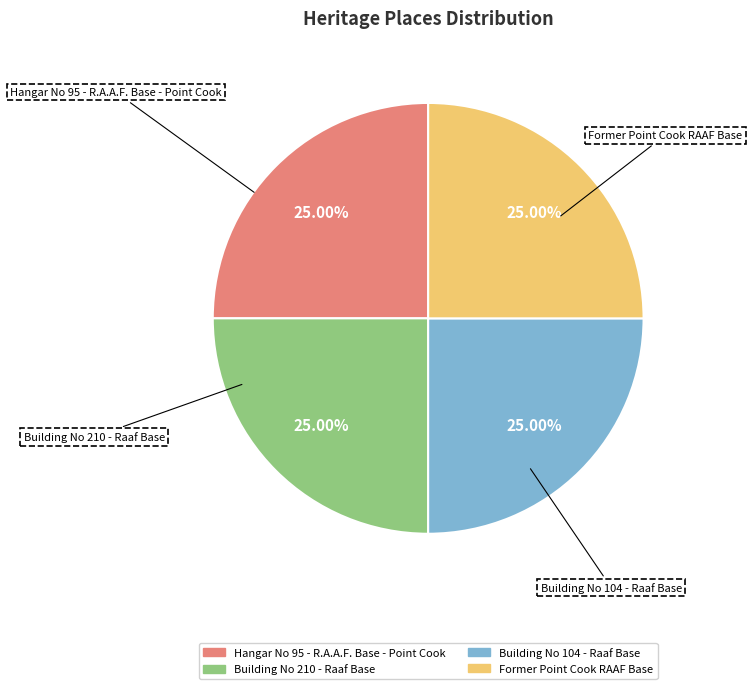

Does Building No 104 - Raaf Base represent more than half of the total?

No